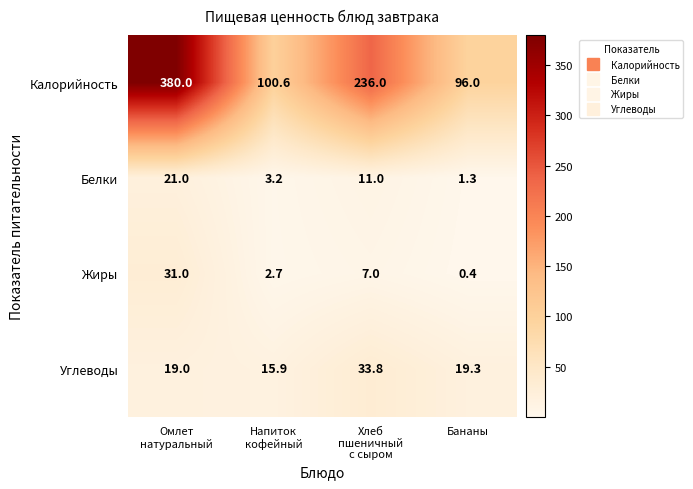

Reading left to right, list all the values displayed in this chart.

Калорийность: 380.0	100.6	236.0	96.0
Белки: 21.0	3.2	11.0	1.3
Жиры: 31.0	2.7	7.0	0.4
Углеводы: 19.0	15.9	33.8	19.3